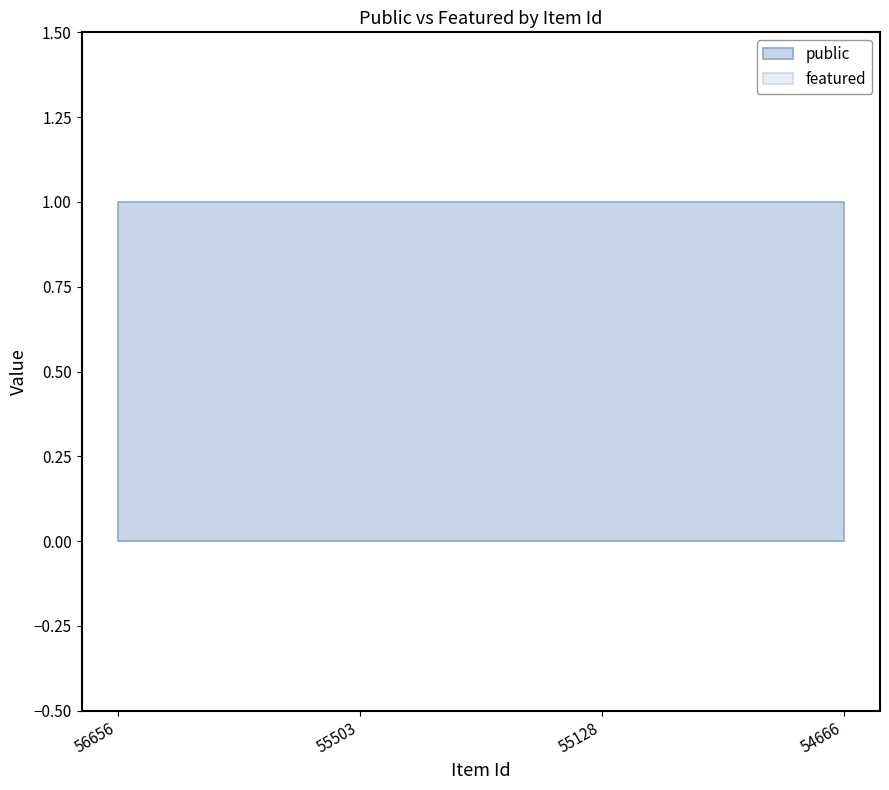

Rank the series by their maximum value, from lowest to highest.

featured, public